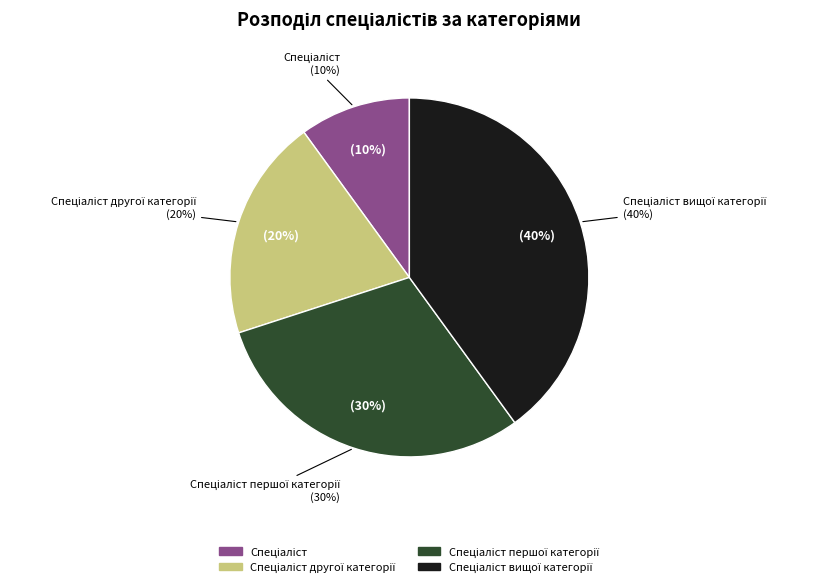

Combined, what portion of the pie is Спеціаліст другої категорії and Спеціаліст вищої категорії?

60.0%